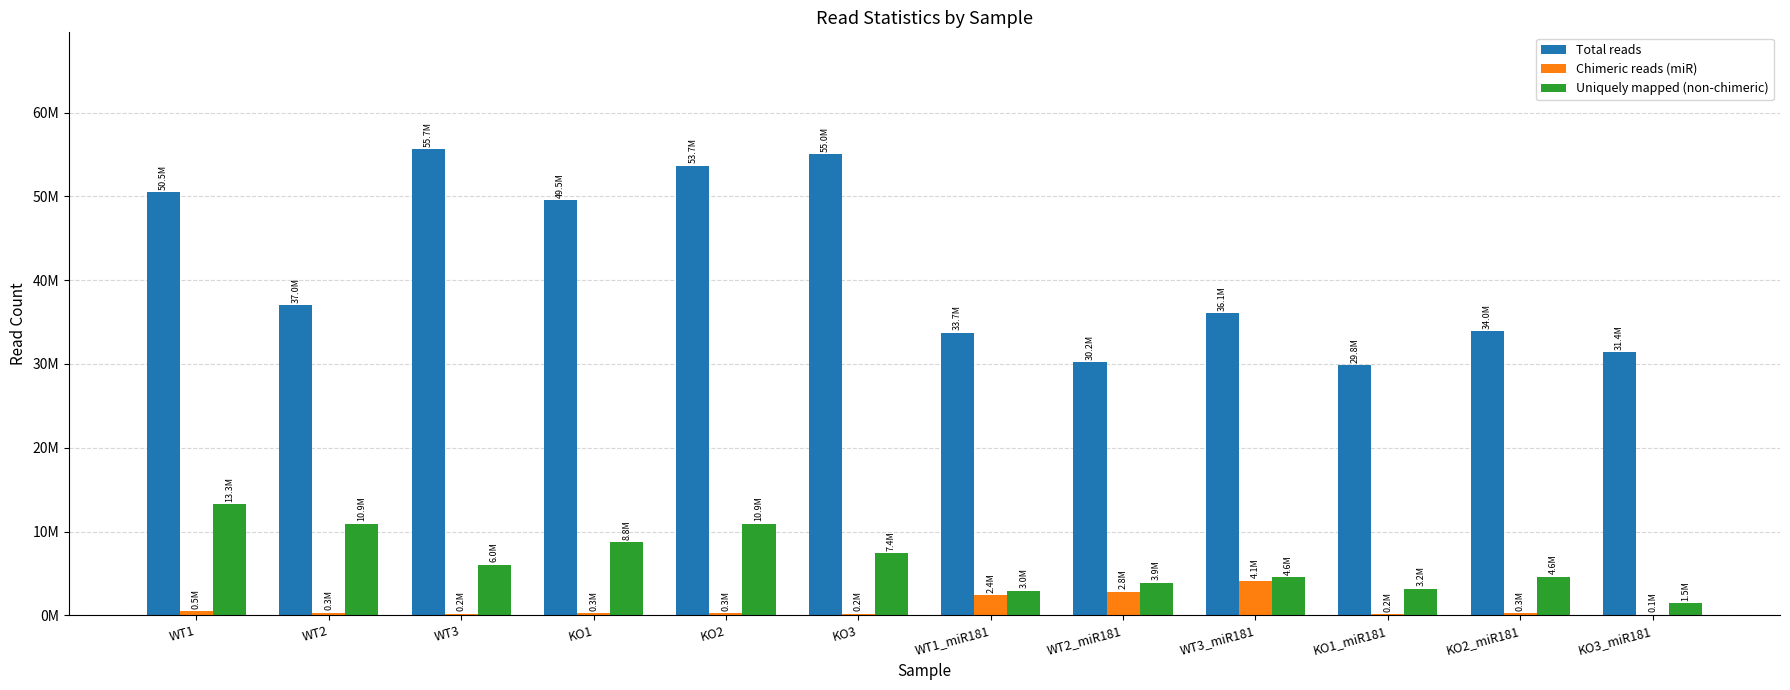

At which label does Total reads reach its minimum?

KO1_miR181